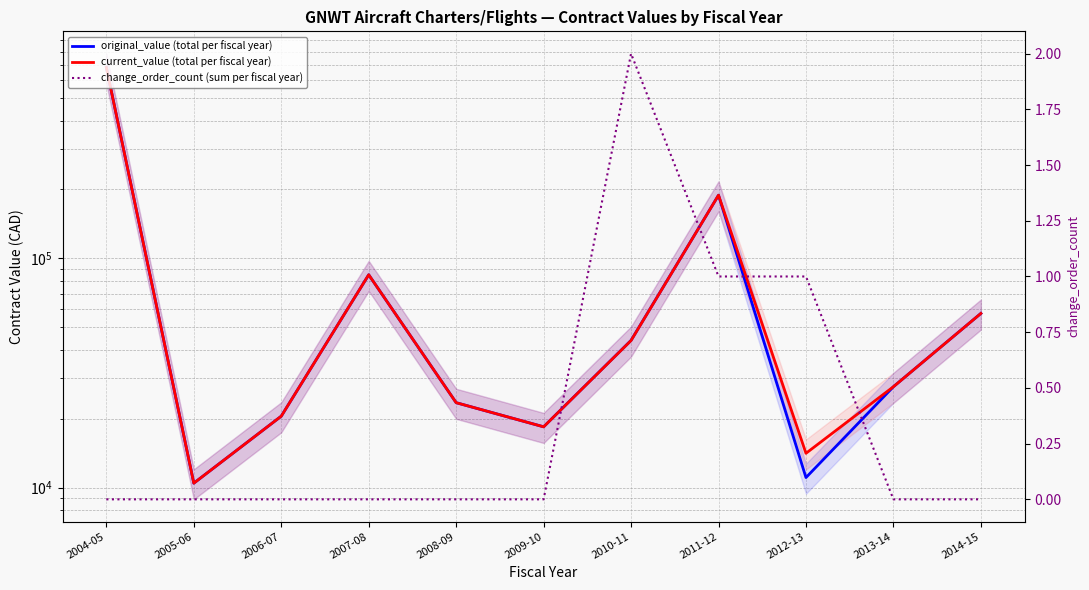

Is the value of current_value (total per fiscal year) at 2008-09 greater than the value of original_value (total per fiscal year) at 2007-08?

No